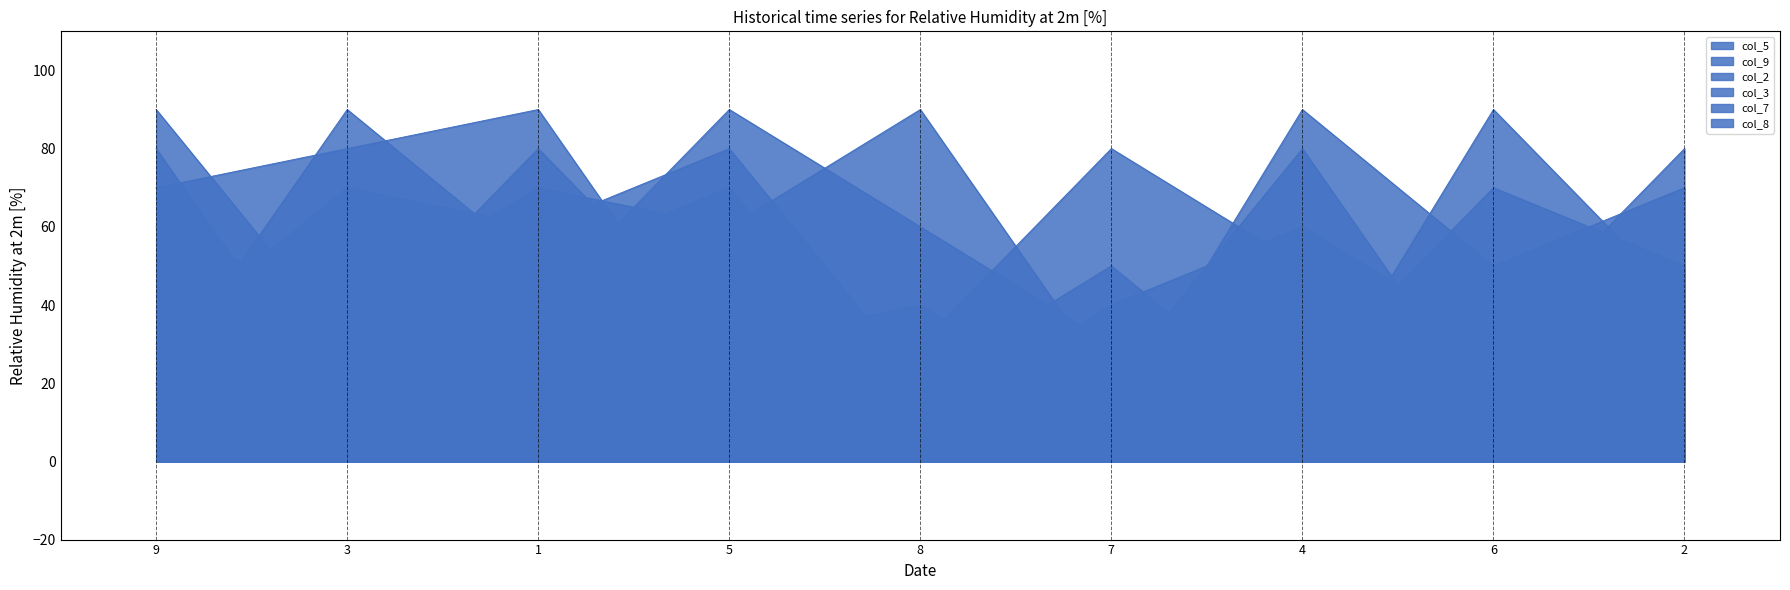

At which label does col_2 first exceed 50?

9